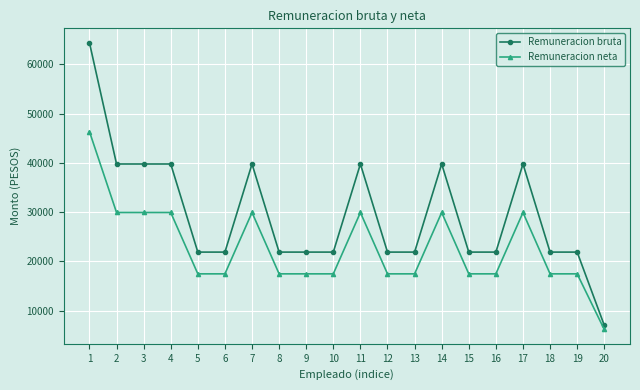

Which category has the lowest value in the Remuneracion neta series?

20